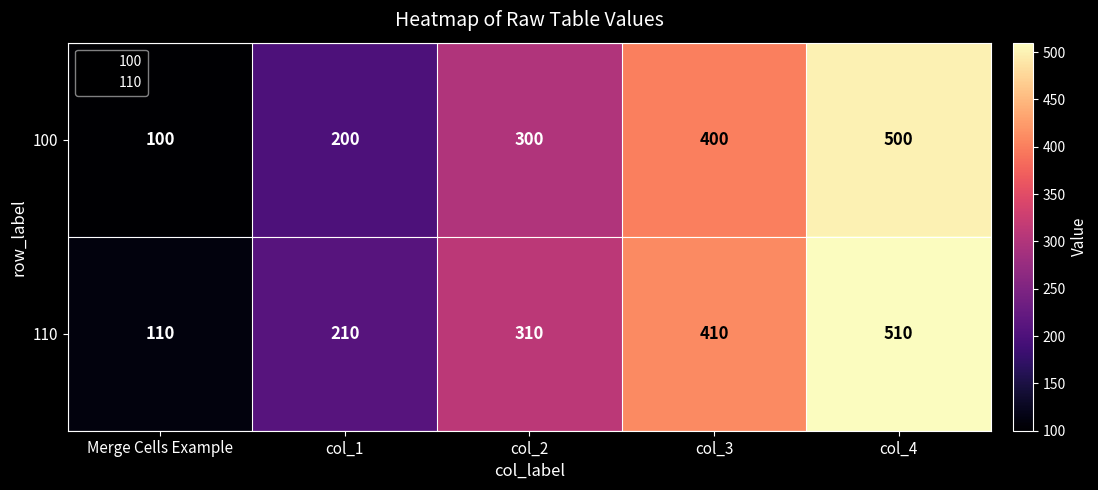

The value of 110 at Merge Cells Example is 110. True or false?

True